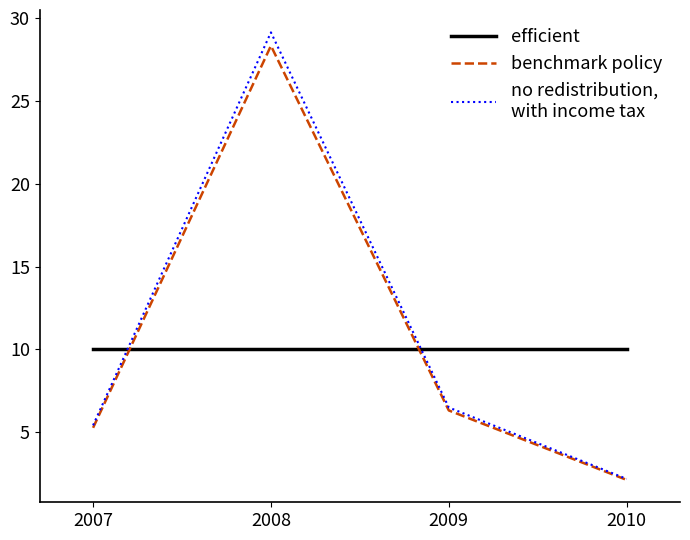

How many series are shown in this chart?

3